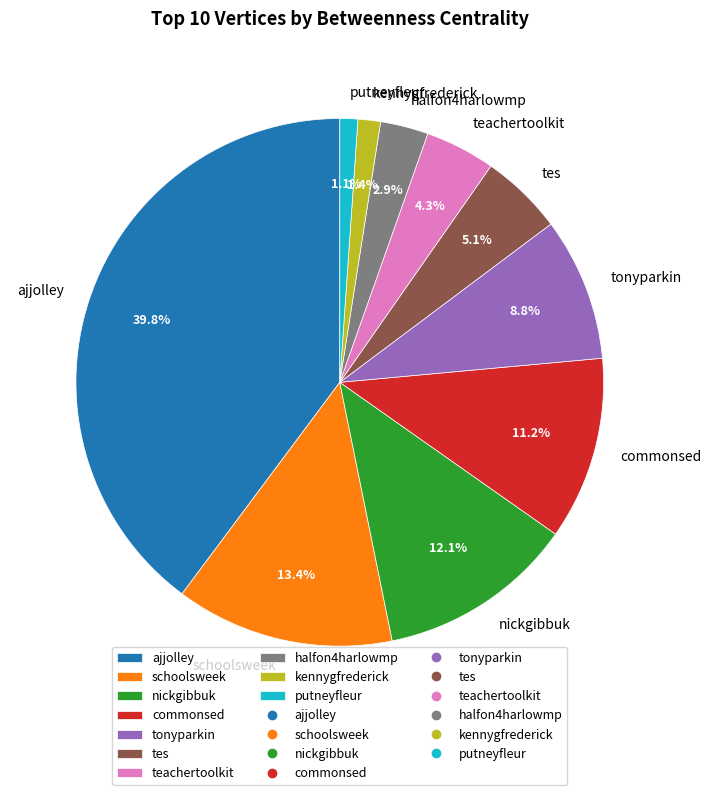

What percentage is the tonyparkin slice, to the nearest percent?

9%